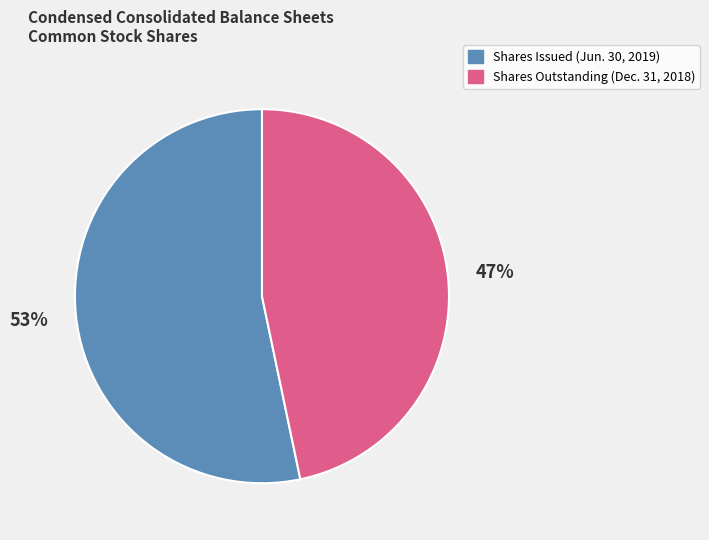

Is there any slice that represents more than half of the pie?

Yes